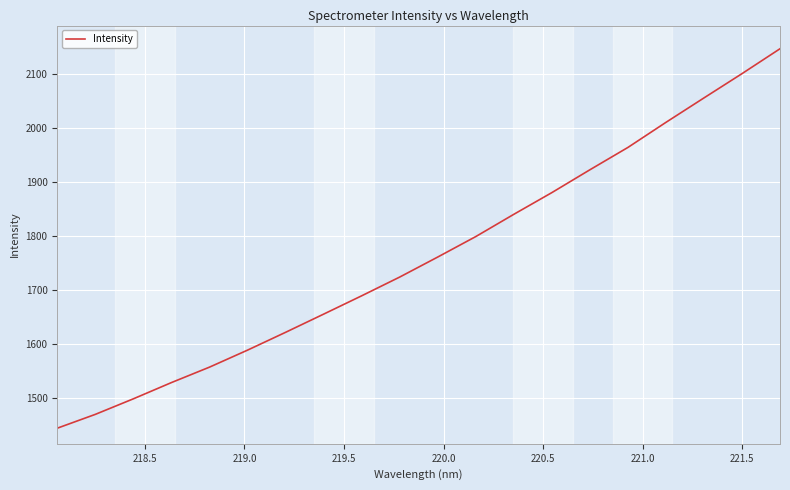

What is the minimum value shown in the chart?

1444.8